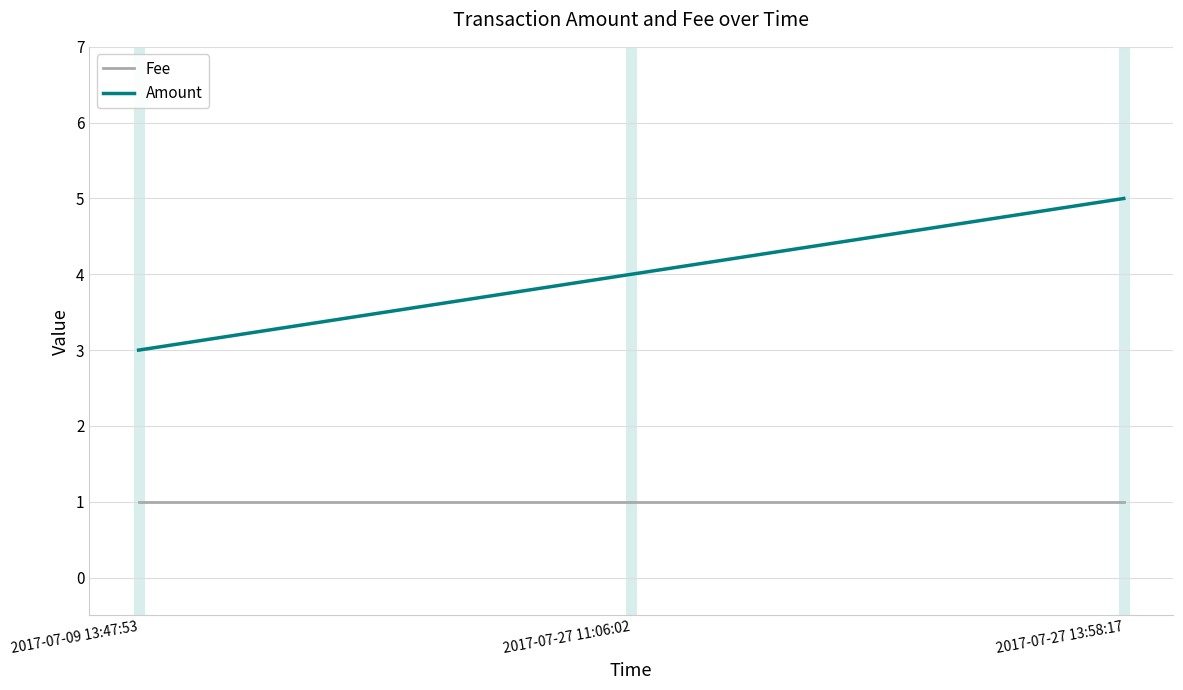

What is the spread (max minus min) of values at 2017-07-27 11:06:02?

3